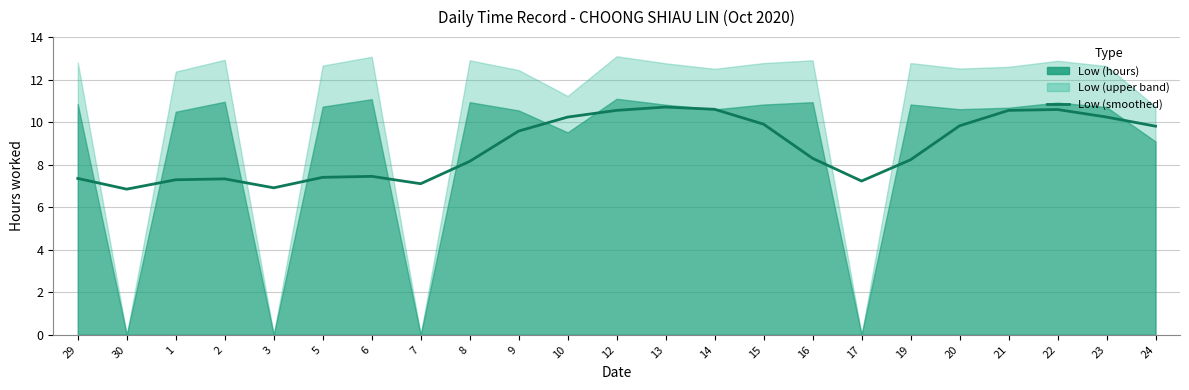

What is the approximate value at 22?

10.6